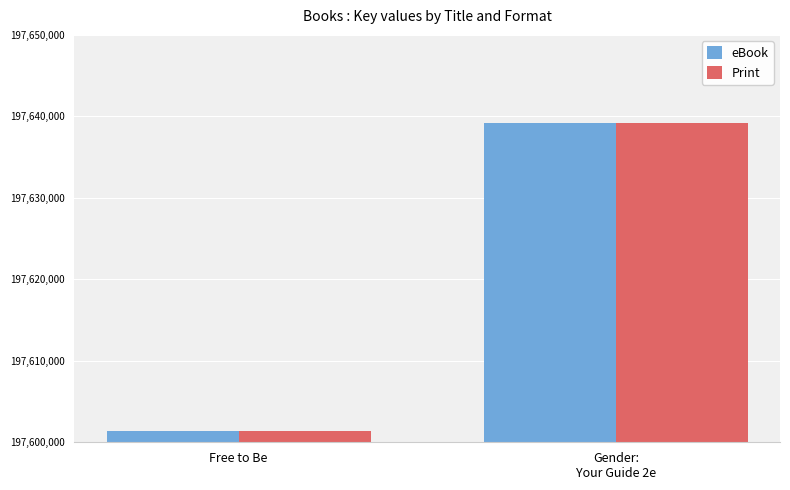

What is the total value across all series at Free to Be?

395202790